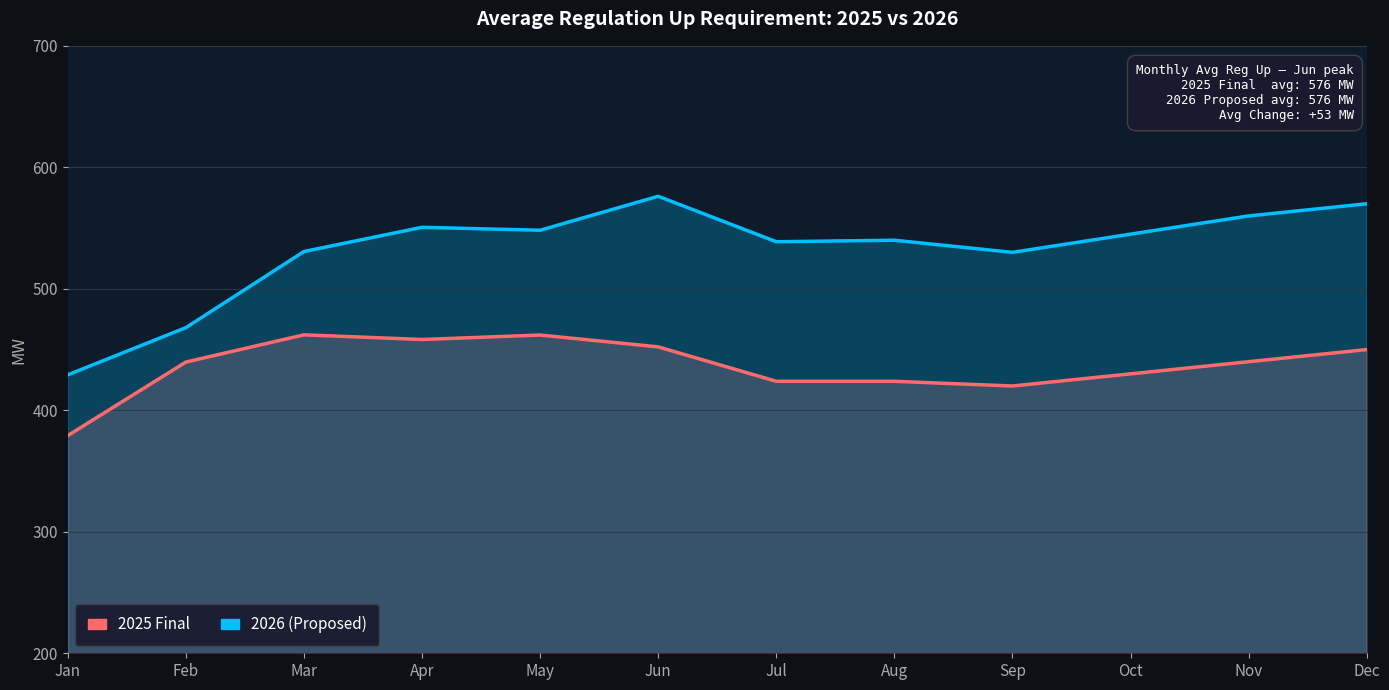

Is the value of 2025 Final at Feb greater than the value of 2026 (Proposed) at Sep?

No